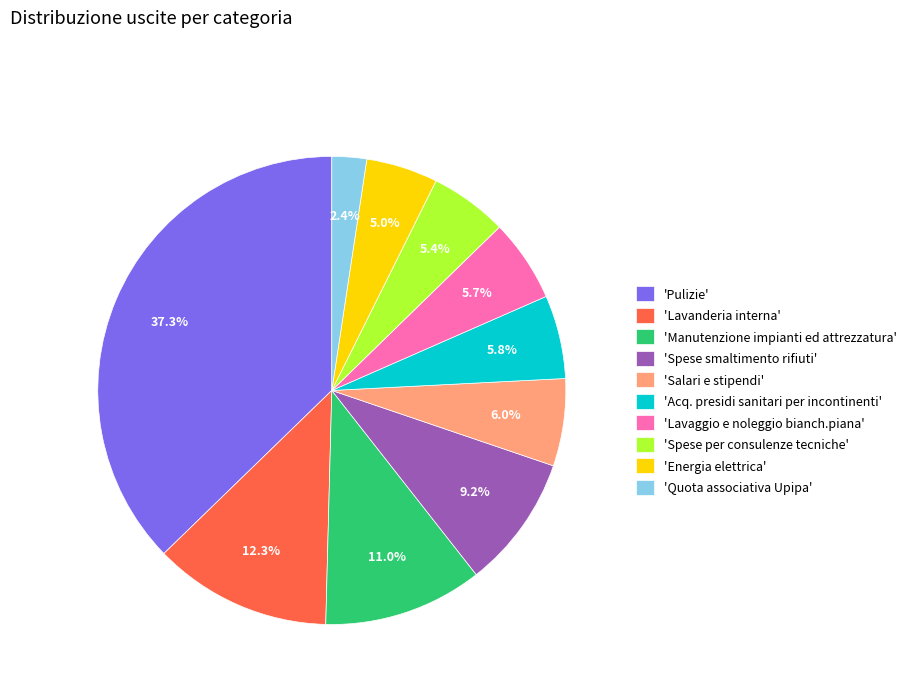

How many slices are in this pie chart?

10